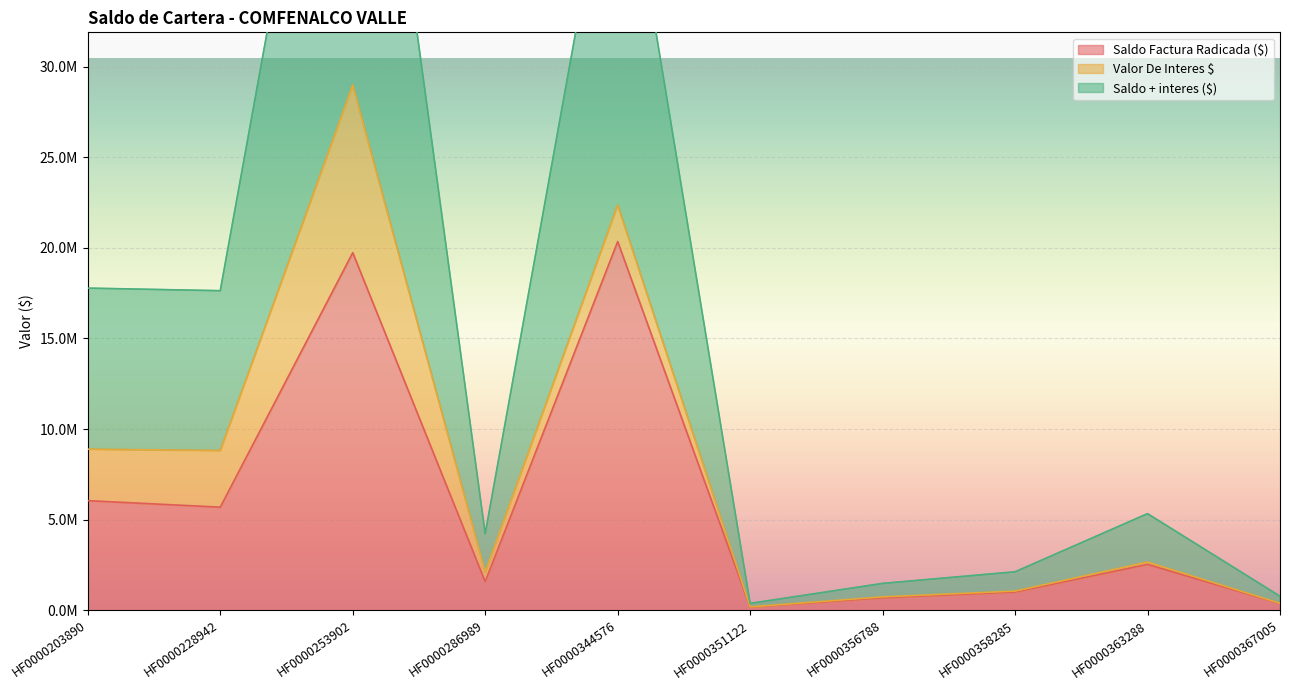

How many categories are shown in the chart?

10